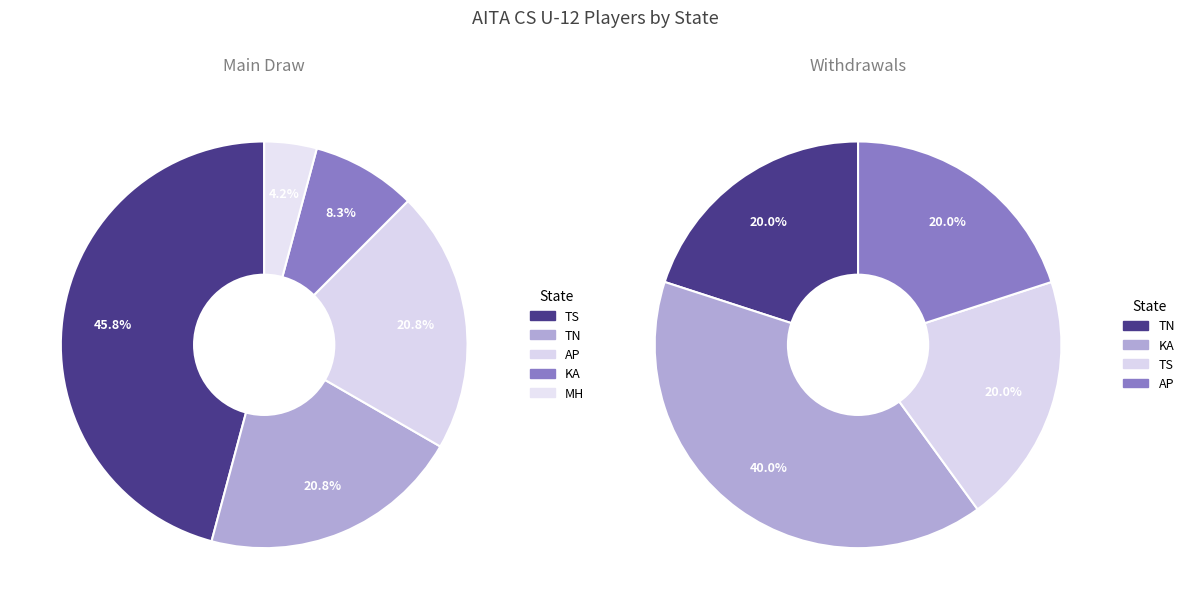

How many slices are in this pie chart?

4